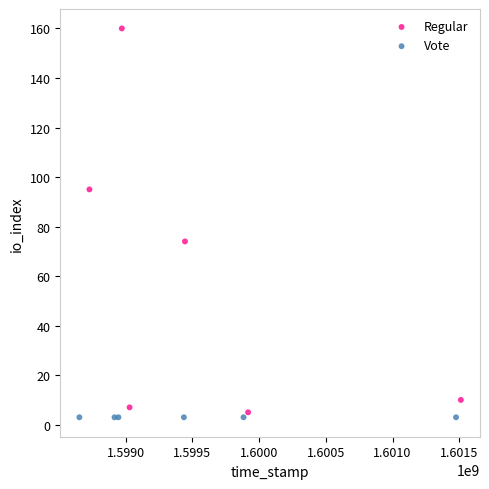

Which series contains the highest Y value?

Regular